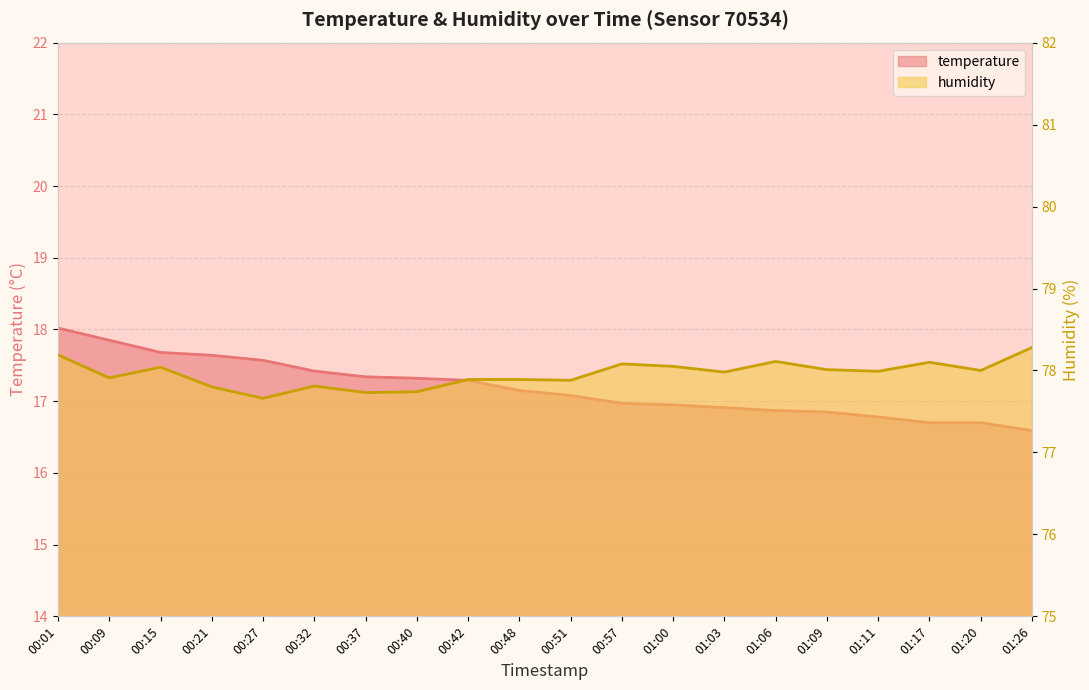

What are all the series names shown in the legend?

temperature, humidity